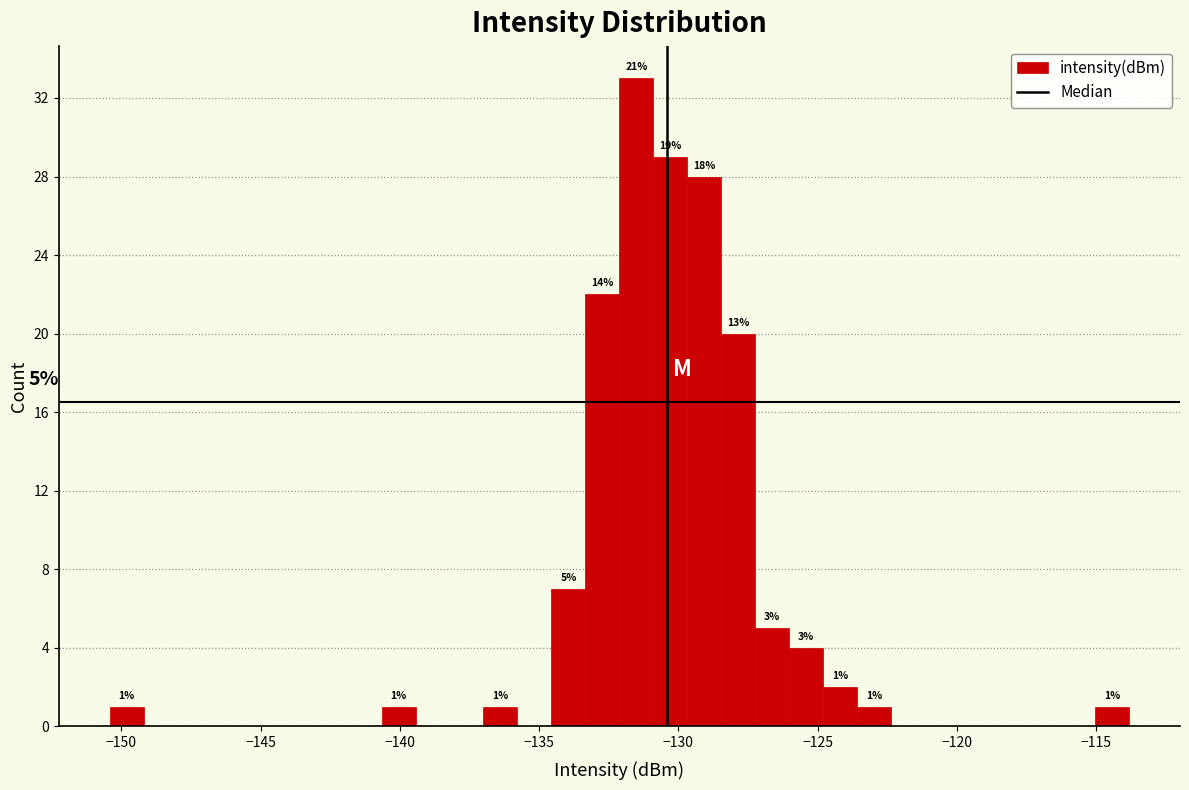

Read against the x-axis, roughly where is the centre of the tallest bar?

-131.5